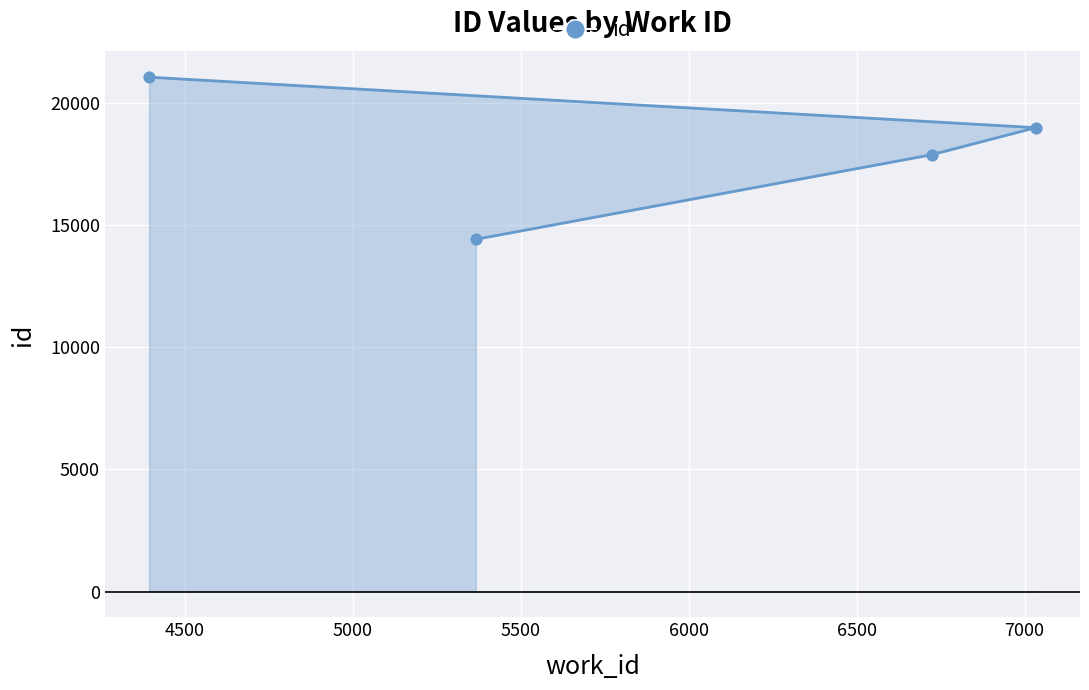

What is the ratio of the value at 4500 to the value at 5000?

0.9